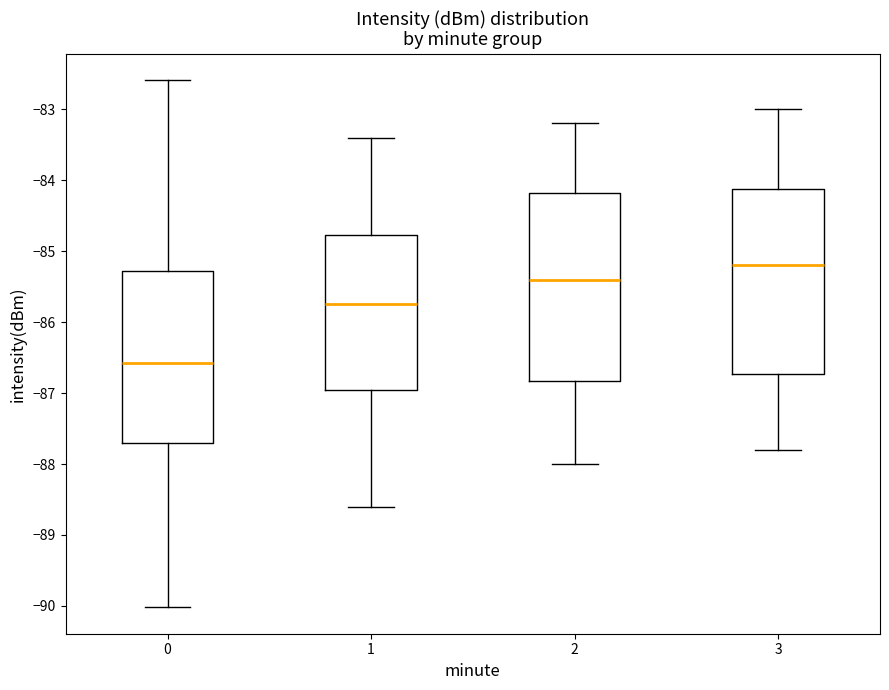

Reading left to right, read every box against the y-axis: the position of its median line, the range the box covers, and the ends of its whiskers. The values are not printed on the chart, so give them approximately, as read against the axis.

0: median -86.6, box -87.7 to -85.3, whiskers -90.0 to -82.6
1: median -85.7, box -86.9 to -84.8, whiskers -88.6 to -83.4
2: median -85.4, box -86.8 to -84.2, whiskers -88.0 to -83.2
3: median -85.2, box -86.7 to -84.1, whiskers -87.8 to -83.0